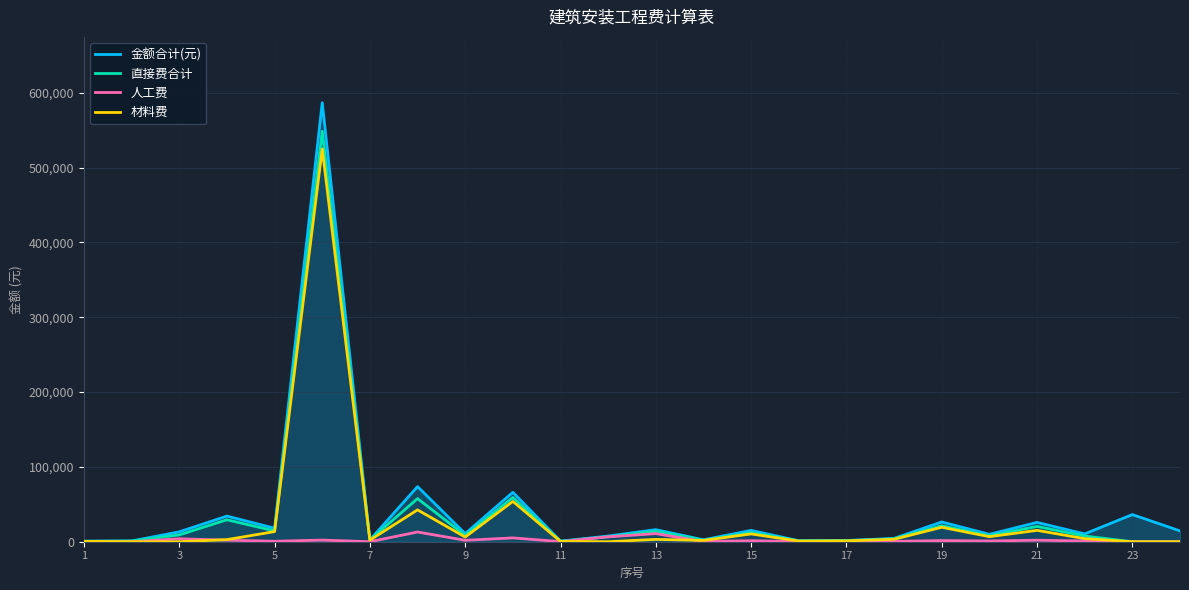

Which series has the widest spread of values?

金额合计(元)